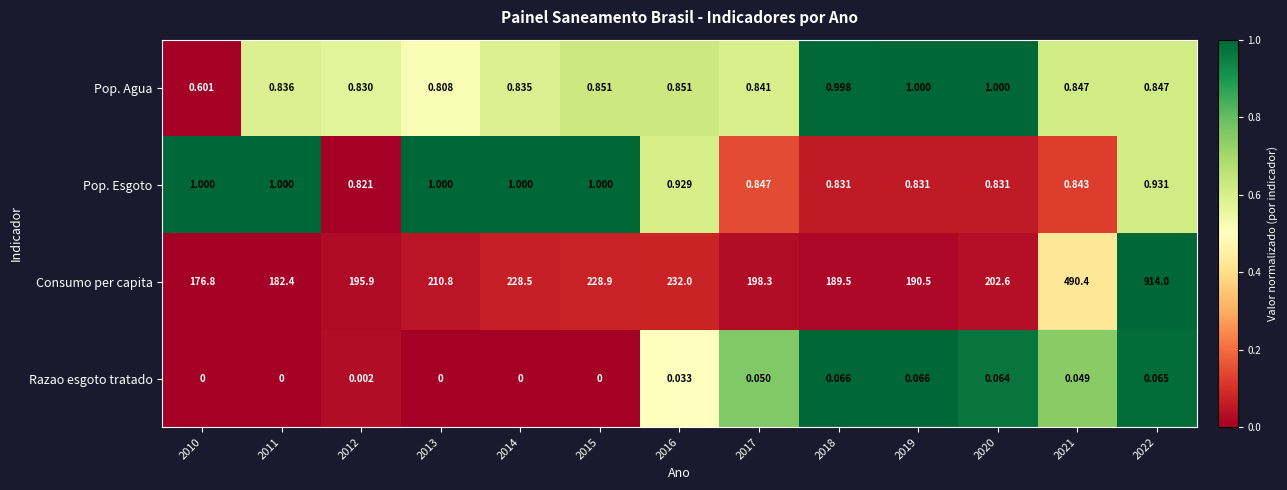

Is the value of Razao esgoto tratado at 2019 greater than the value of Pop. Esgoto at 2014?

No